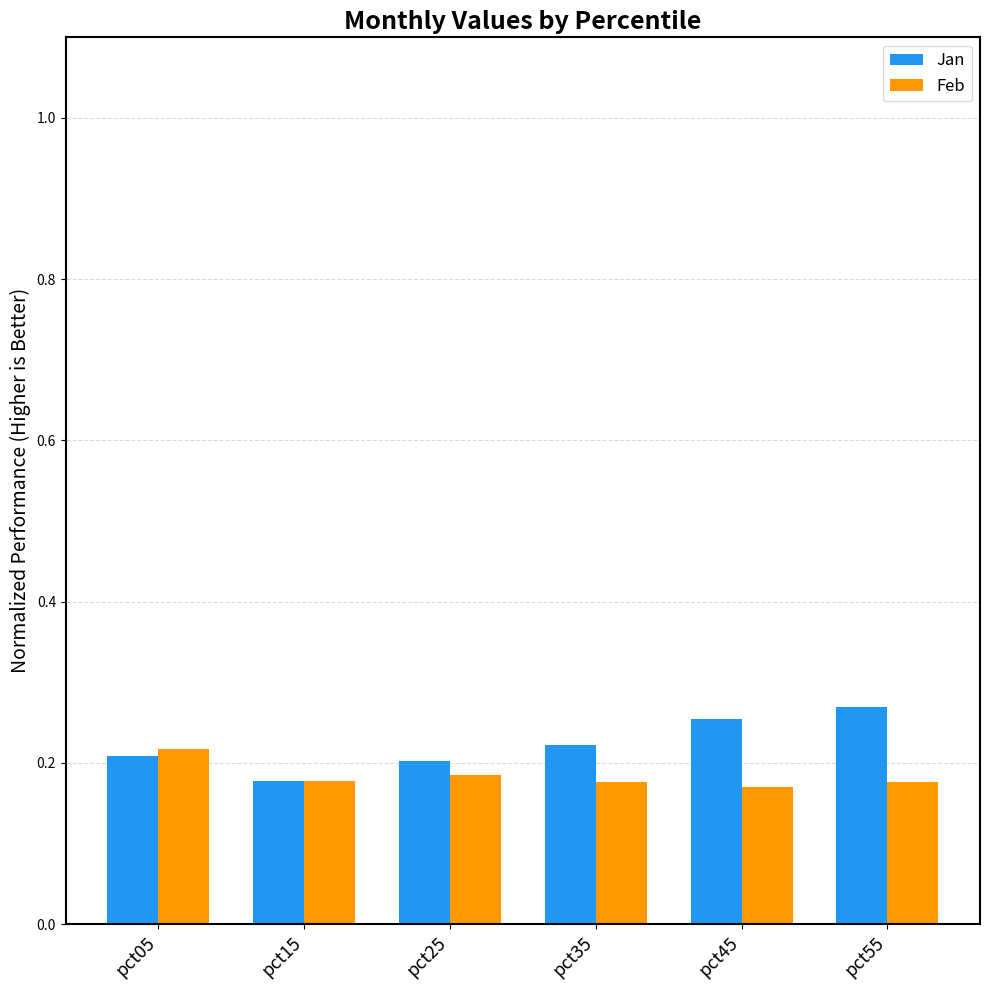

List the series in order of their peak value, highest first.

Jan, Feb